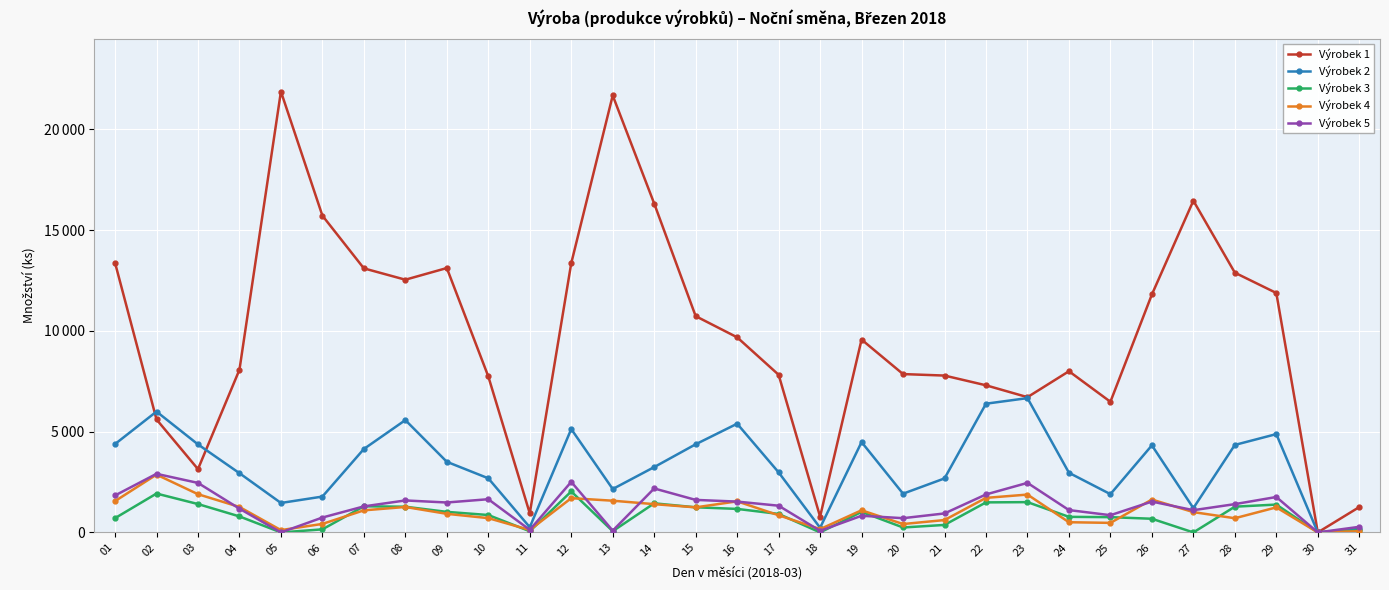

What are all the series names shown in the legend?

Výrobek 1, Výrobek 2, Výrobek 3, Výrobek 4, Výrobek 5